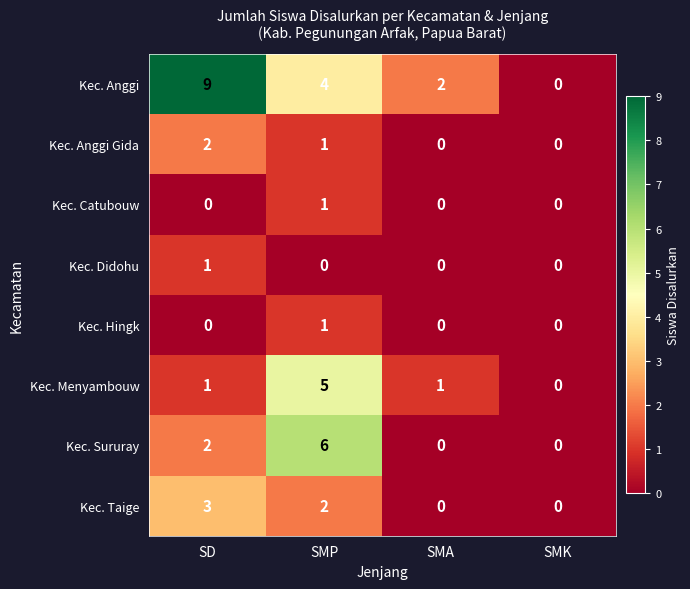

Which series has the largest total across all categories?

Kec. Anggi